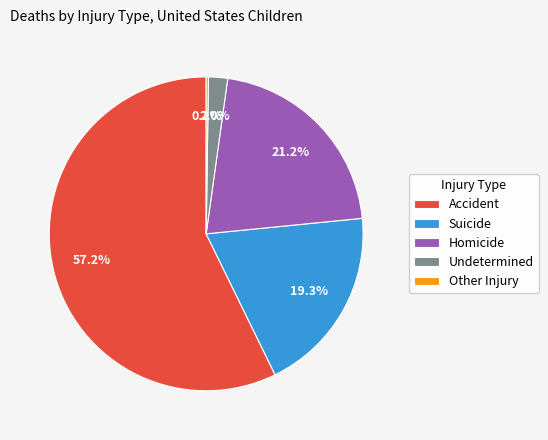

To the nearest percent, what portion does Suicide represent?

19%